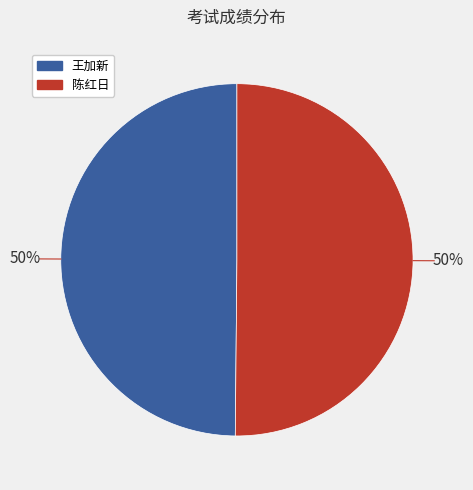

True or false: 陈红日 accounts for 36% of the total.

False